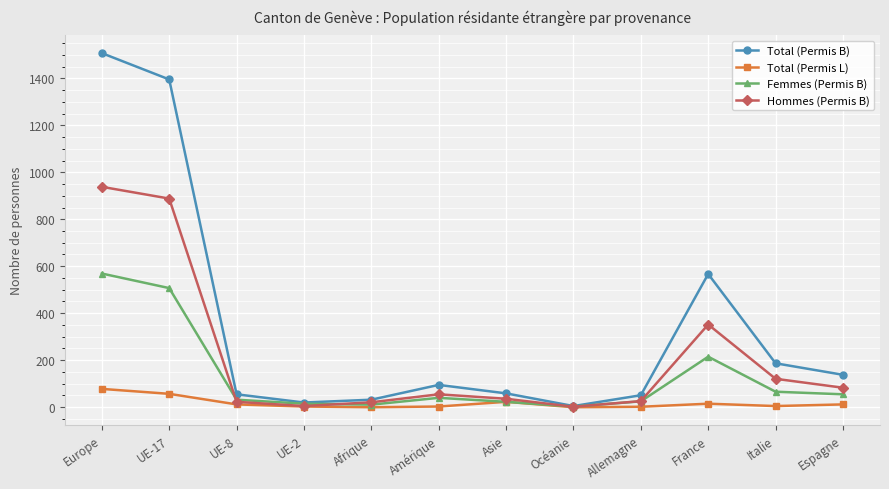

Where does the Hommes (Permis B) series first go above 55?

Europe